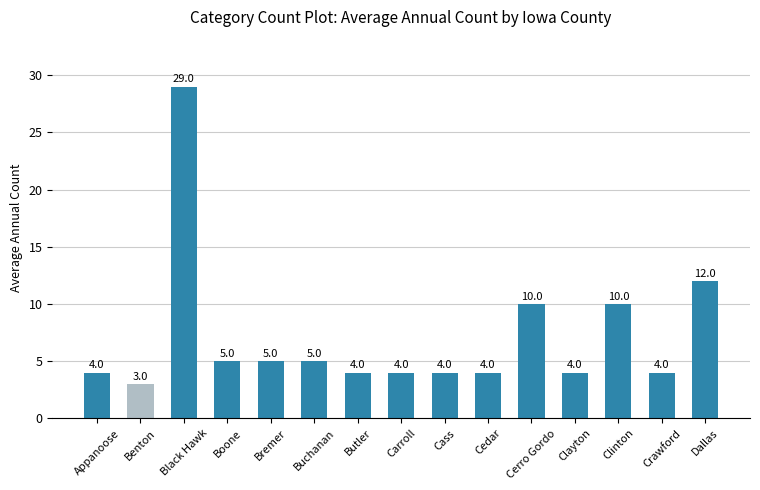

What is the ratio of the value at Dallas to the value at Benton?

4.0